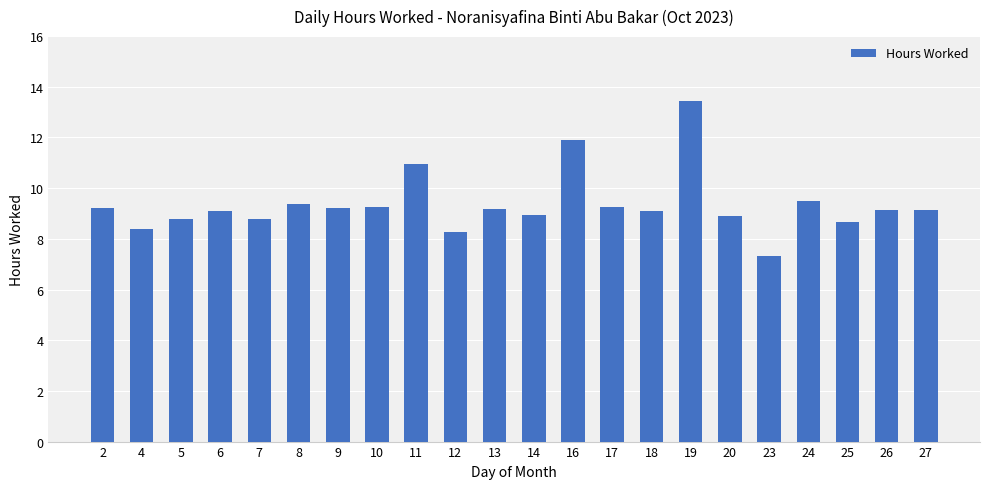

Count the number of data series in this chart.

1